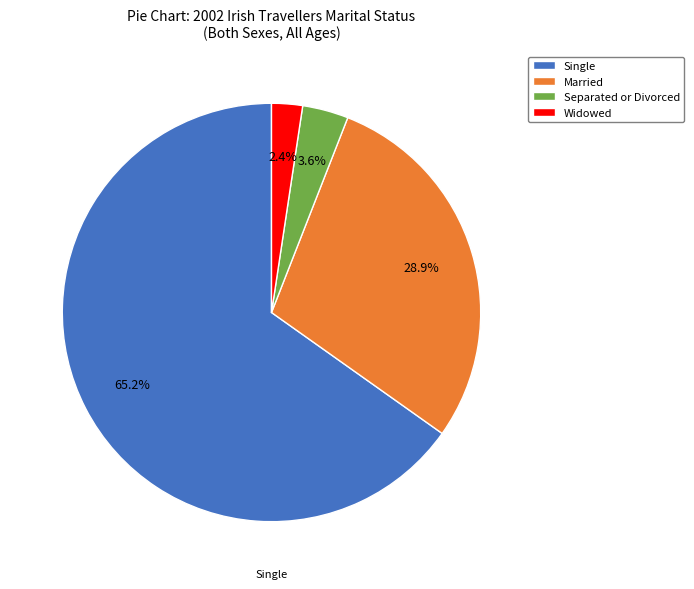

Combined, do Married and Widowed account for over 50%?

No